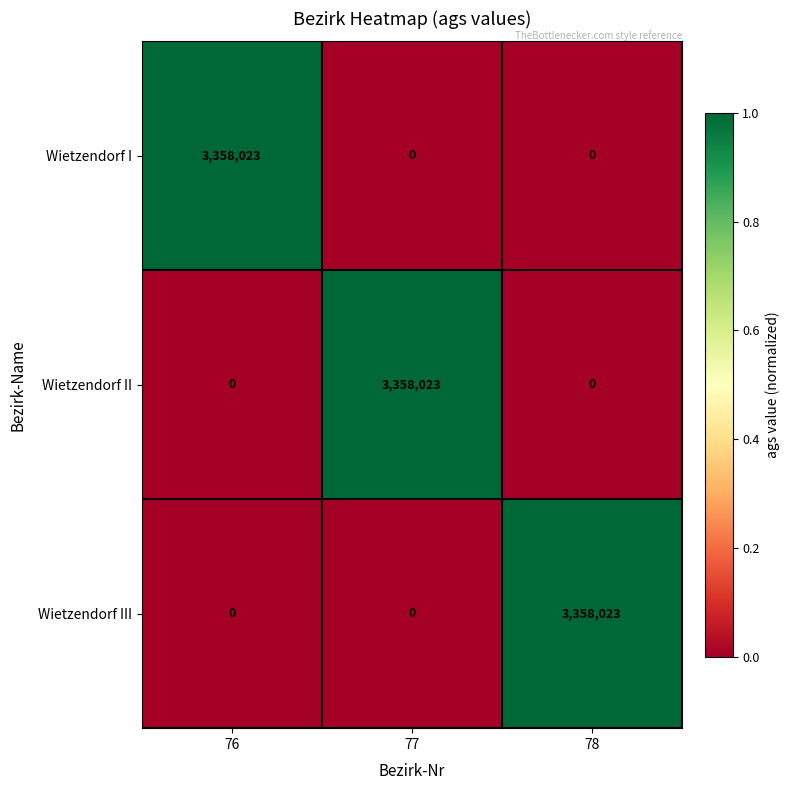

What is the total value across all series at 76?

3358023